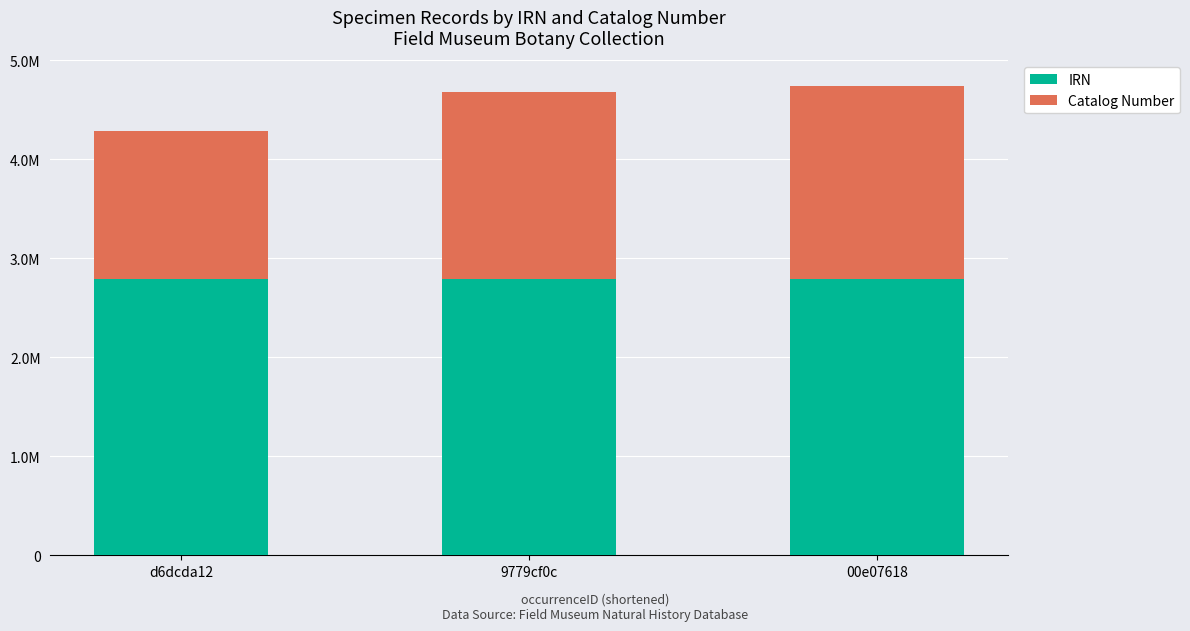

Are the bars horizontal?

No